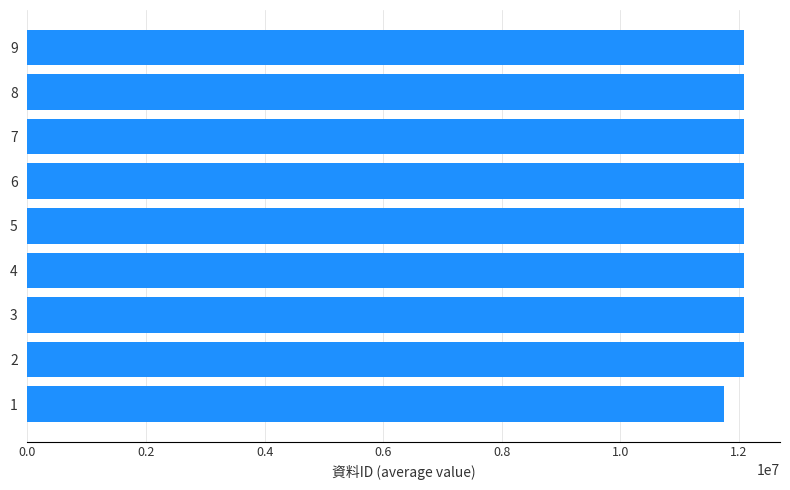

What is the smallest value displayed?

11747969